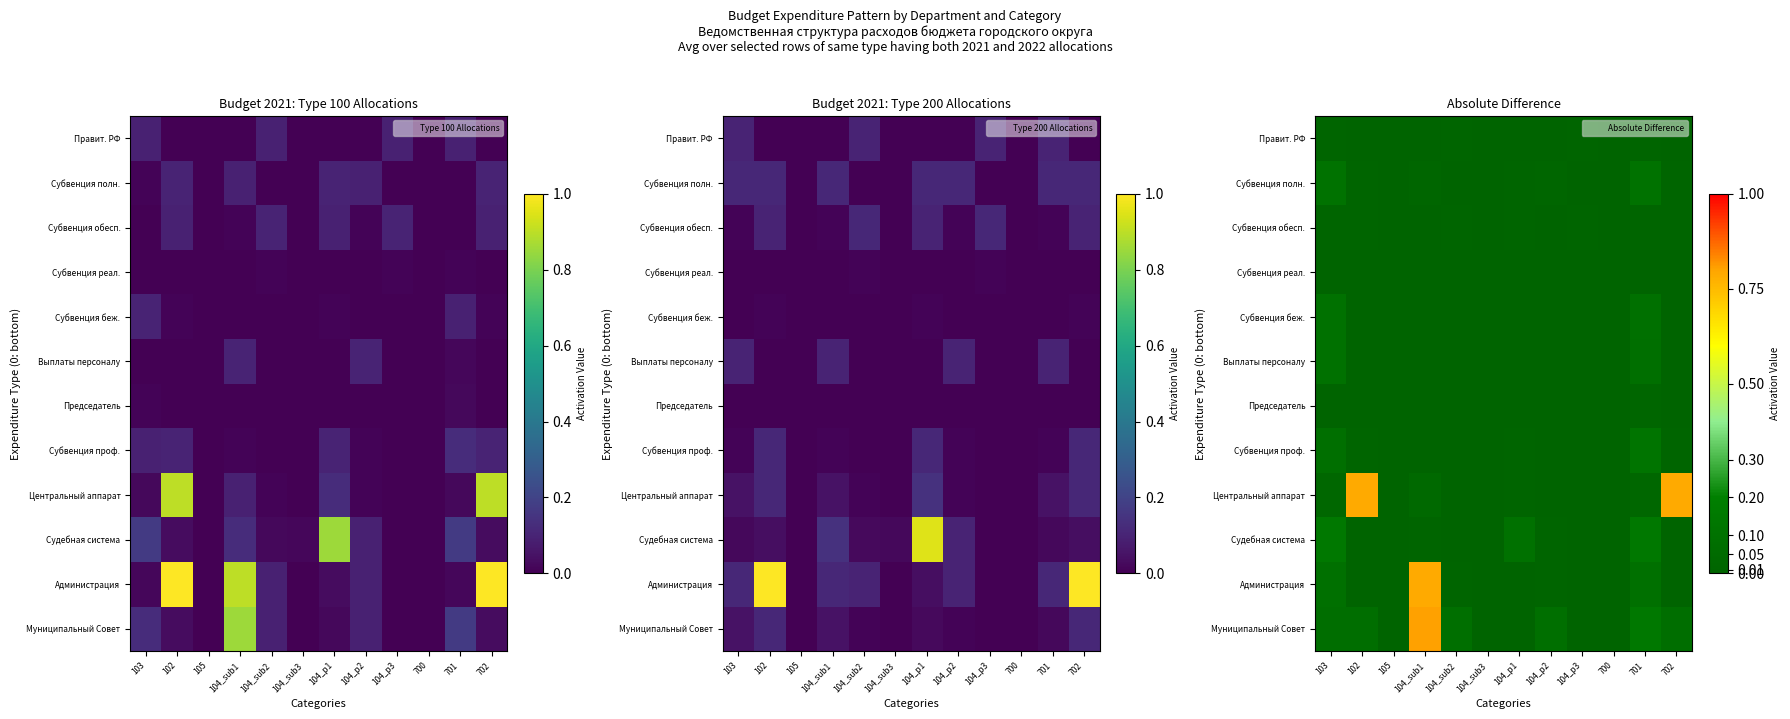

How many values in the Администрация series exceed 0?

9